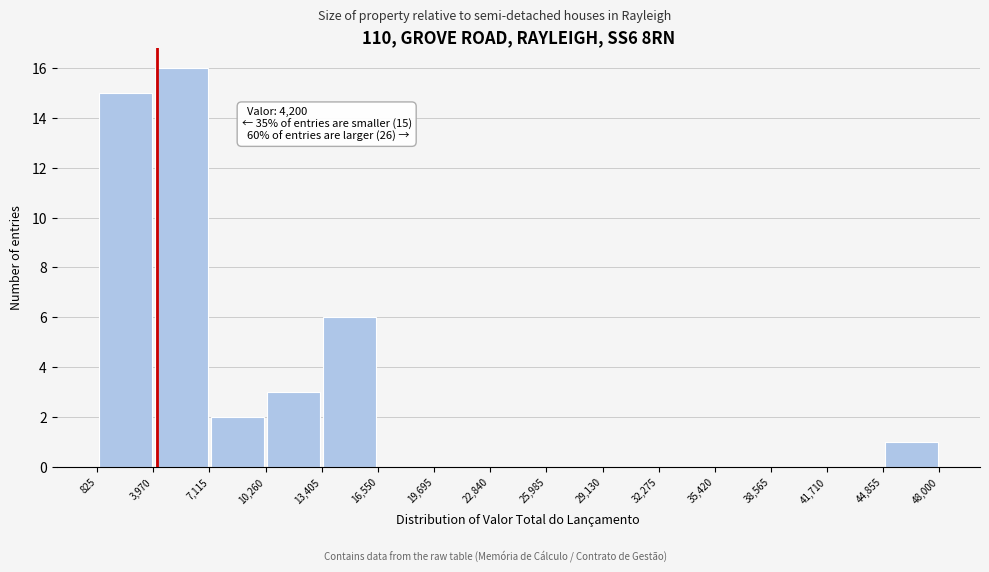

Over which range of the x-axis is the bar tallest?

3,970 to 7,115